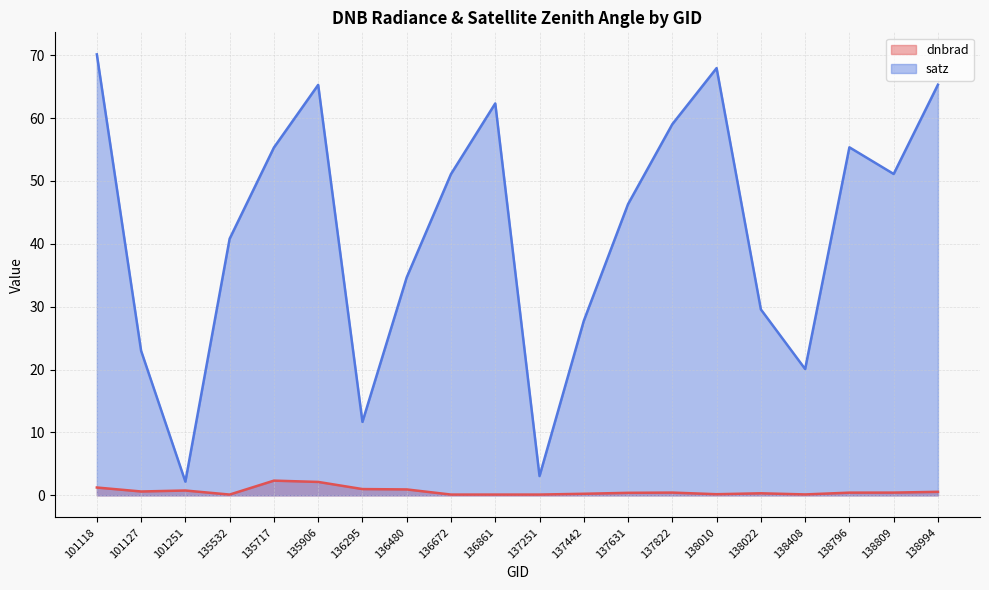

Where is the first local maximum for satz (line)?

135906